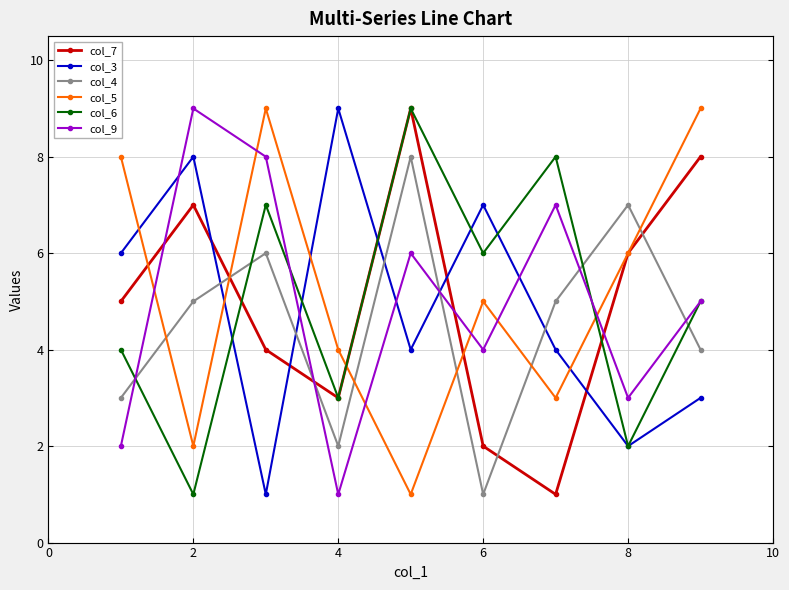

Where is the first local maximum for col_3?

2